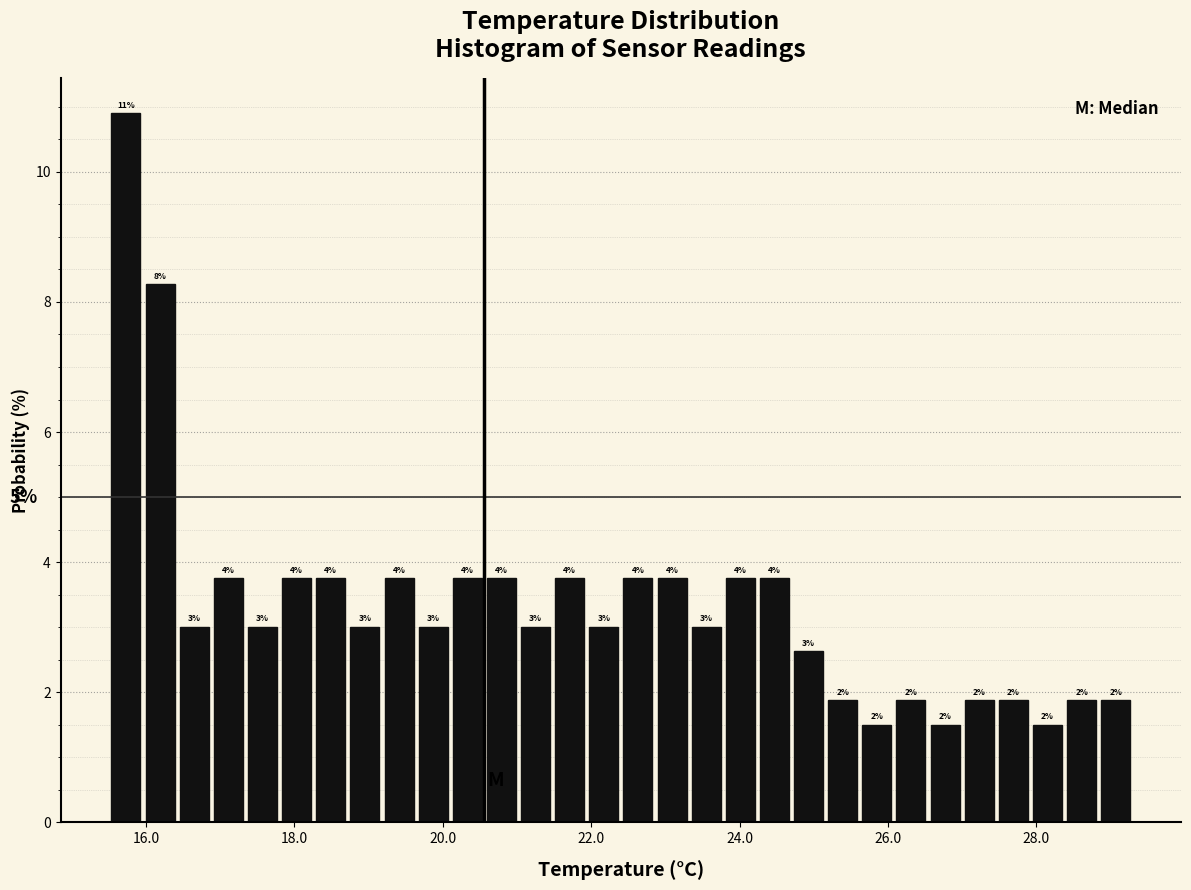

Around what value on the x-axis is the tallest bar? Give the approximate position of its centre, as read against the axis.

15.8